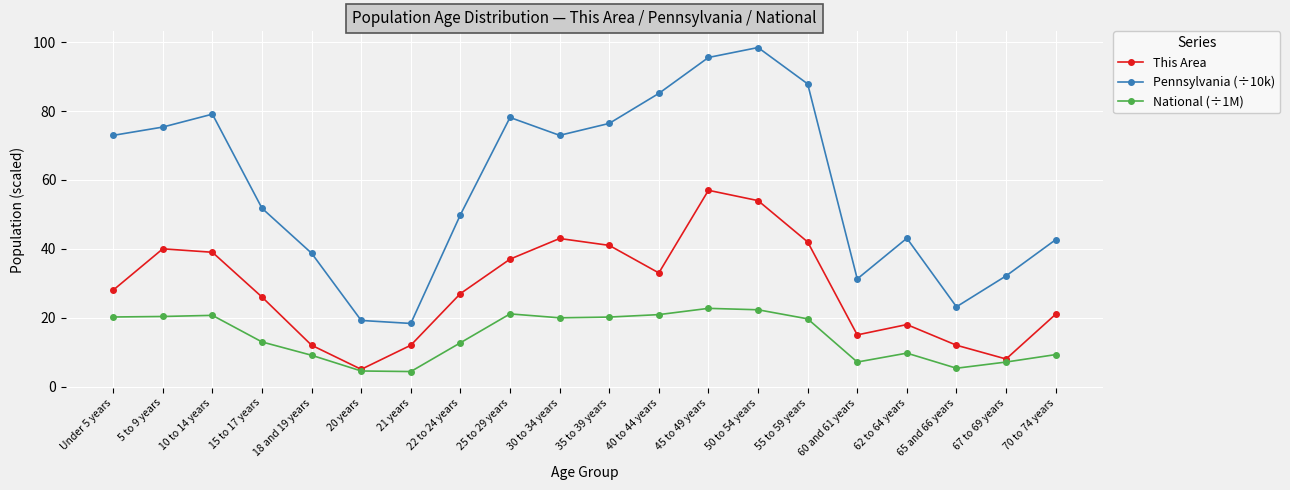

How many lines are shown in the chart?

3